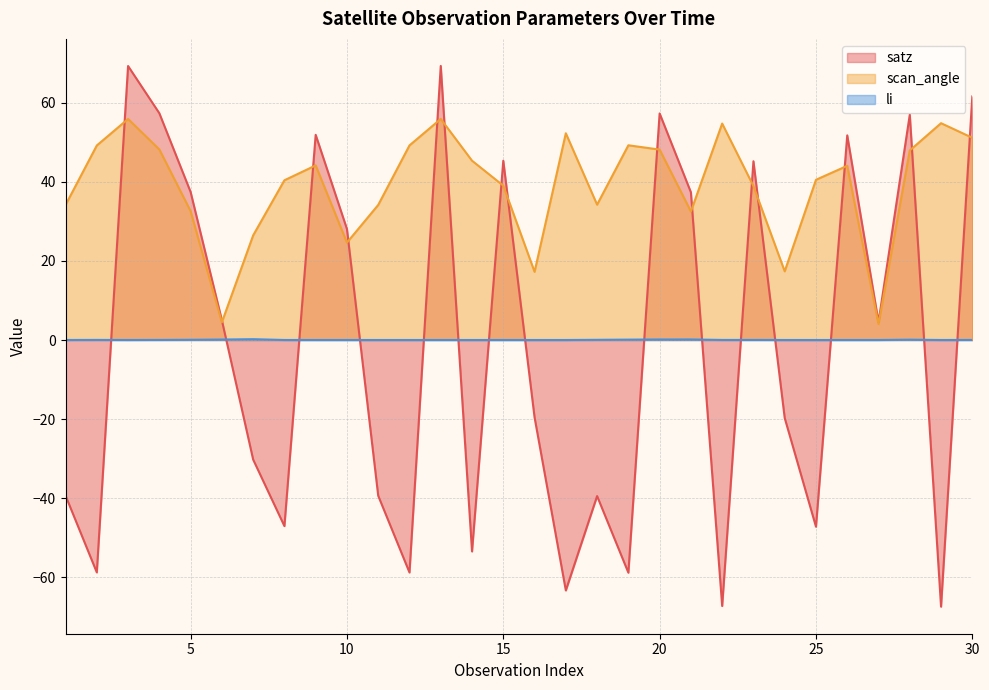

True or false: li and satz cross at least once.

True